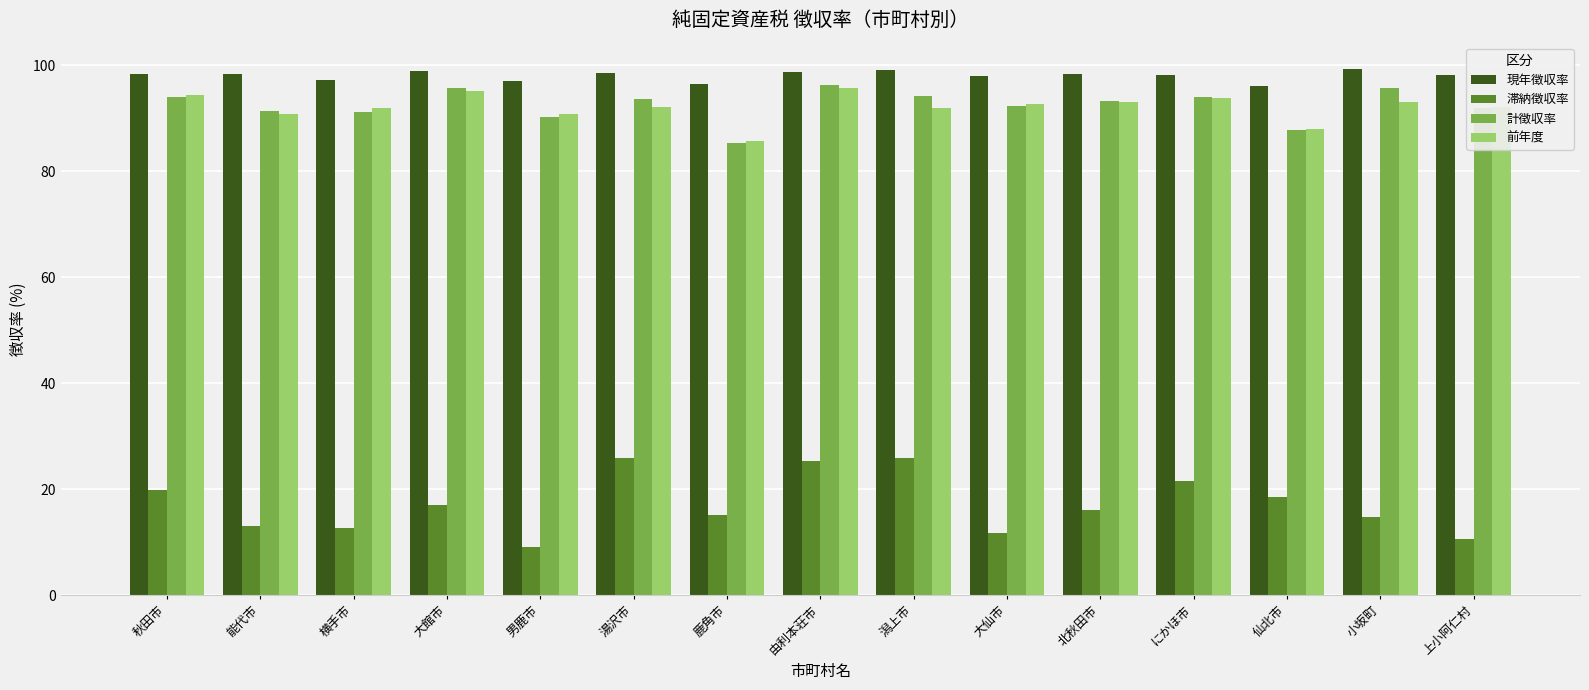

Which series has the largest total across all categories?

現年徴収率